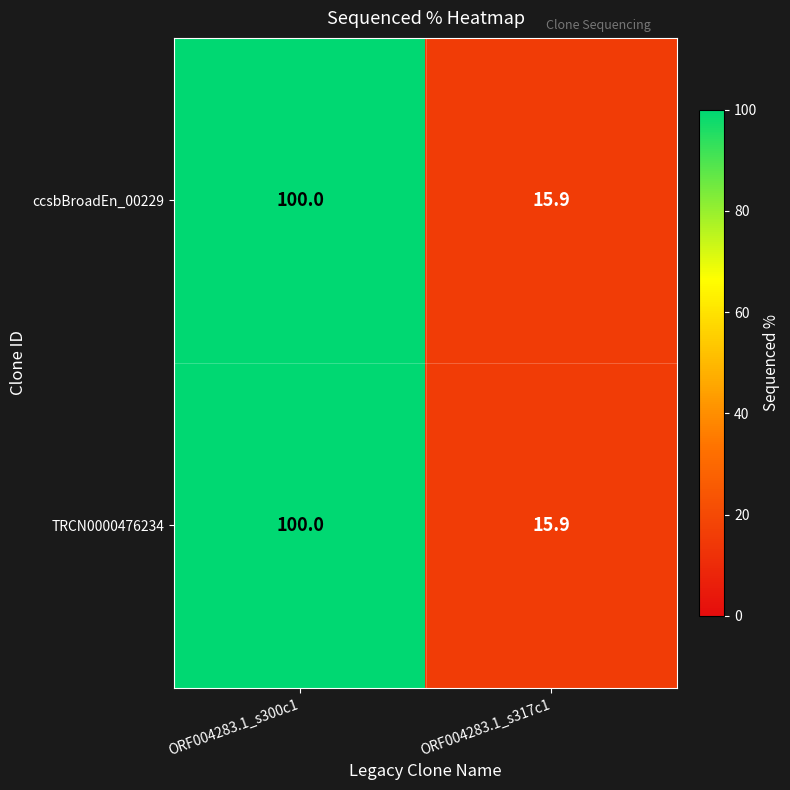

Reading left to right, what are all the values shown in this chart?

ccsbBroadEn_00229: ORF004283.1_s300c1=100.0	ORF004283.1_s317c1=15.9
TRCN0000476234: ORF004283.1_s300c1=100.0	ORF004283.1_s317c1=15.9